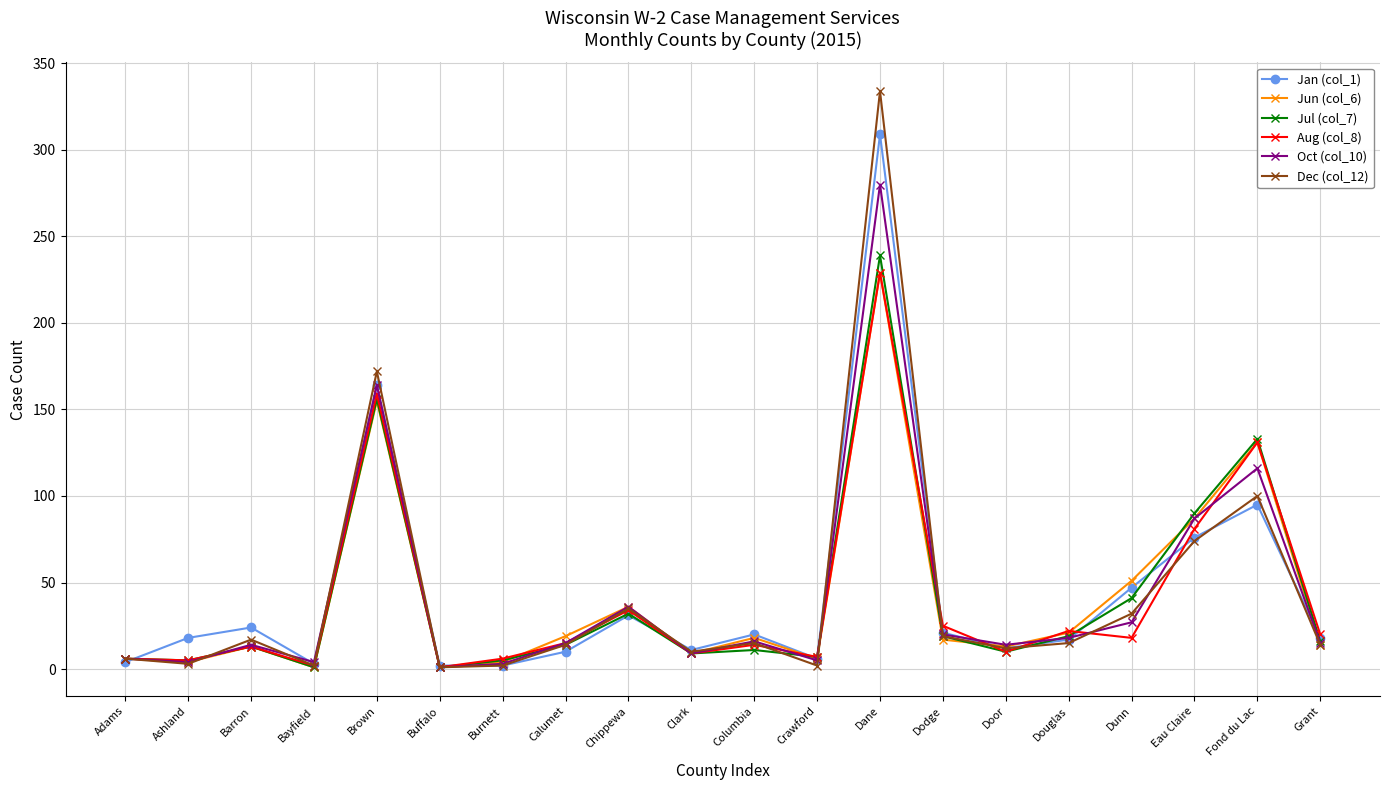

The Oct (col_10) series shows 164 at Brown. True or false?

True